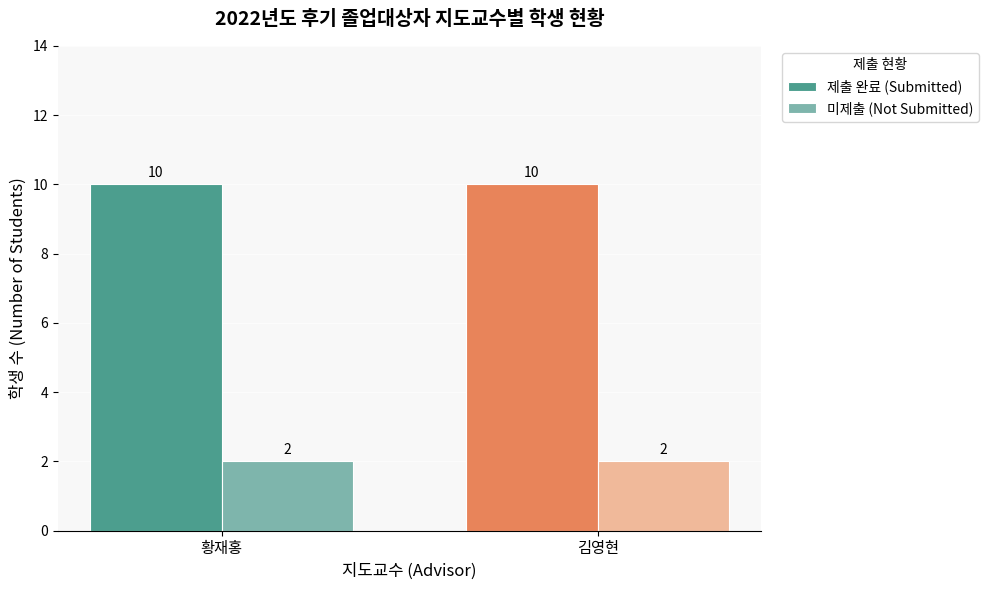

Read the 미제출 (Not Submitted) value at 김영현.

2